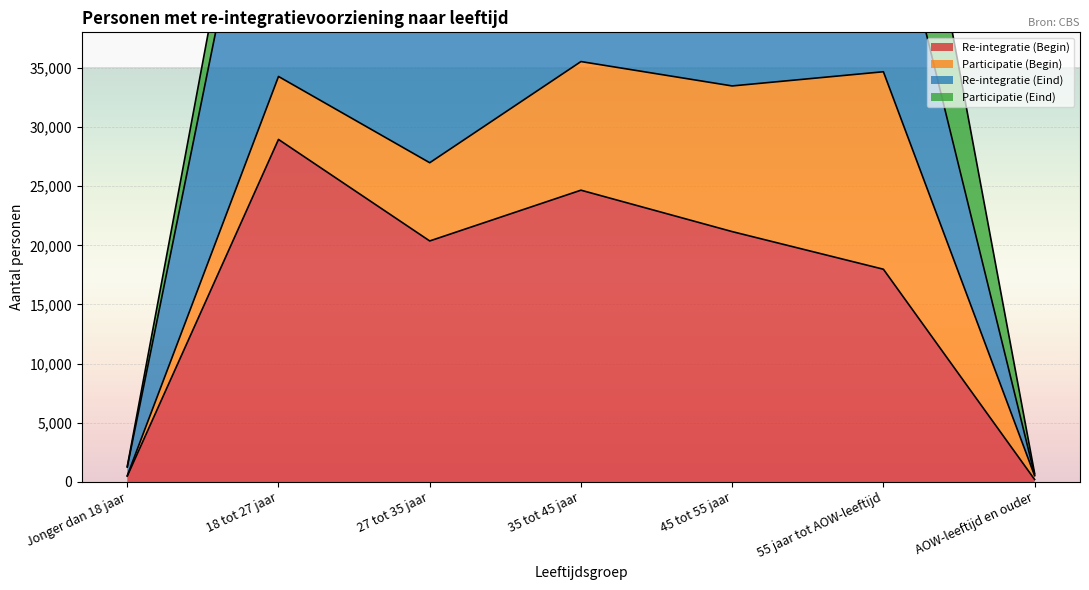

What is the approximate value of Re-integratie (Begin) at 18 tot 27 jaar, to the nearest 100?

29000